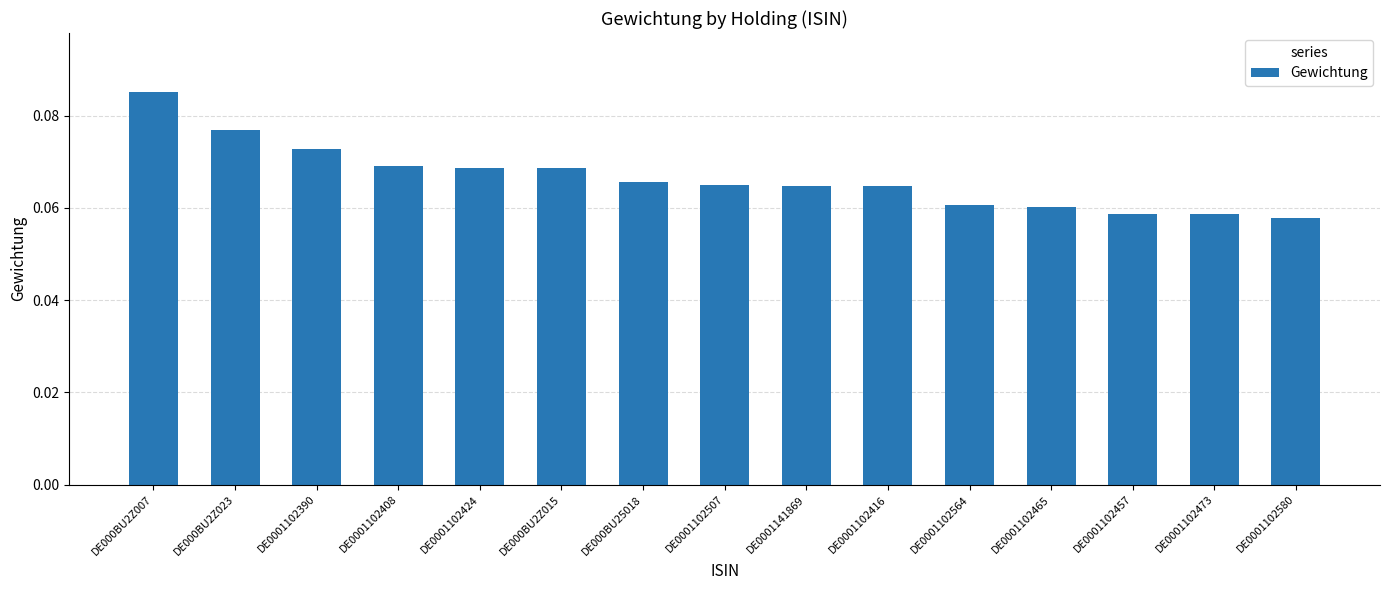

What is the label of the 15th bar from the right?

DE000BU2Z007